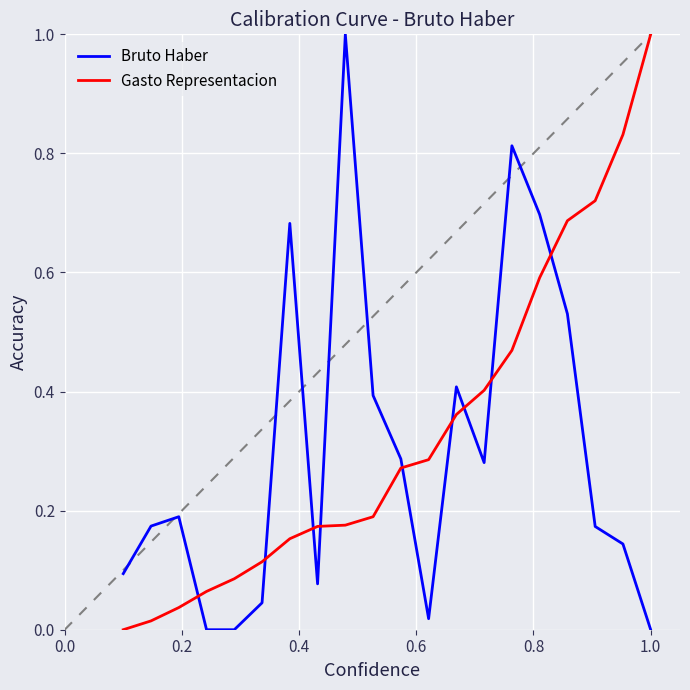

In Bruto Haber, how many points are lower than both neighbors (excluding endpoints)?

4